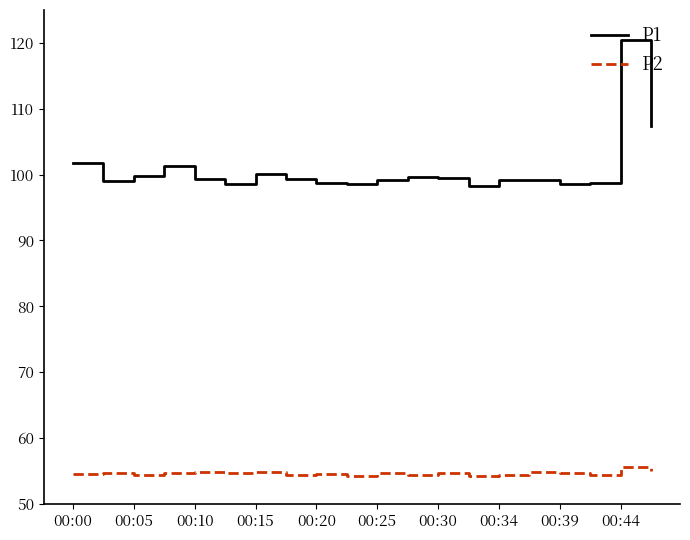

What is the lowest value of the P1 series?

98.2